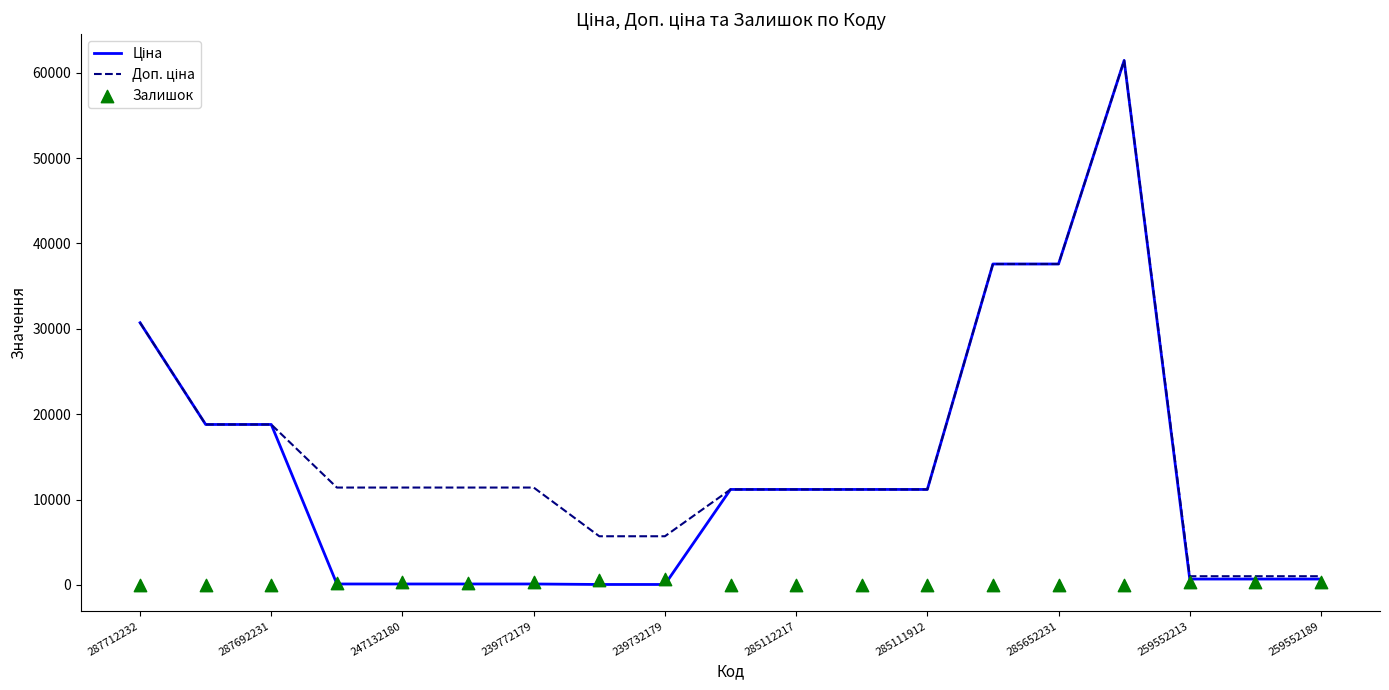

At how many categories does at least one series exceed 36585?

3